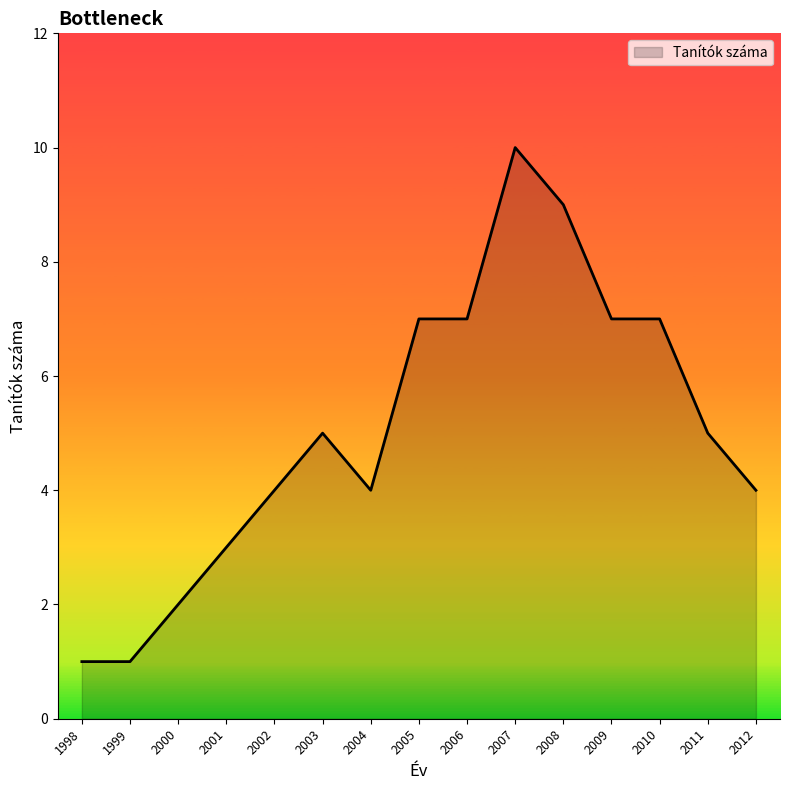

What is the greatest value displayed?

10